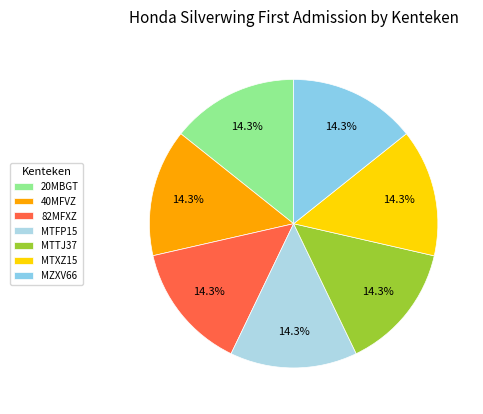

Count the number of slices in the pie.

7